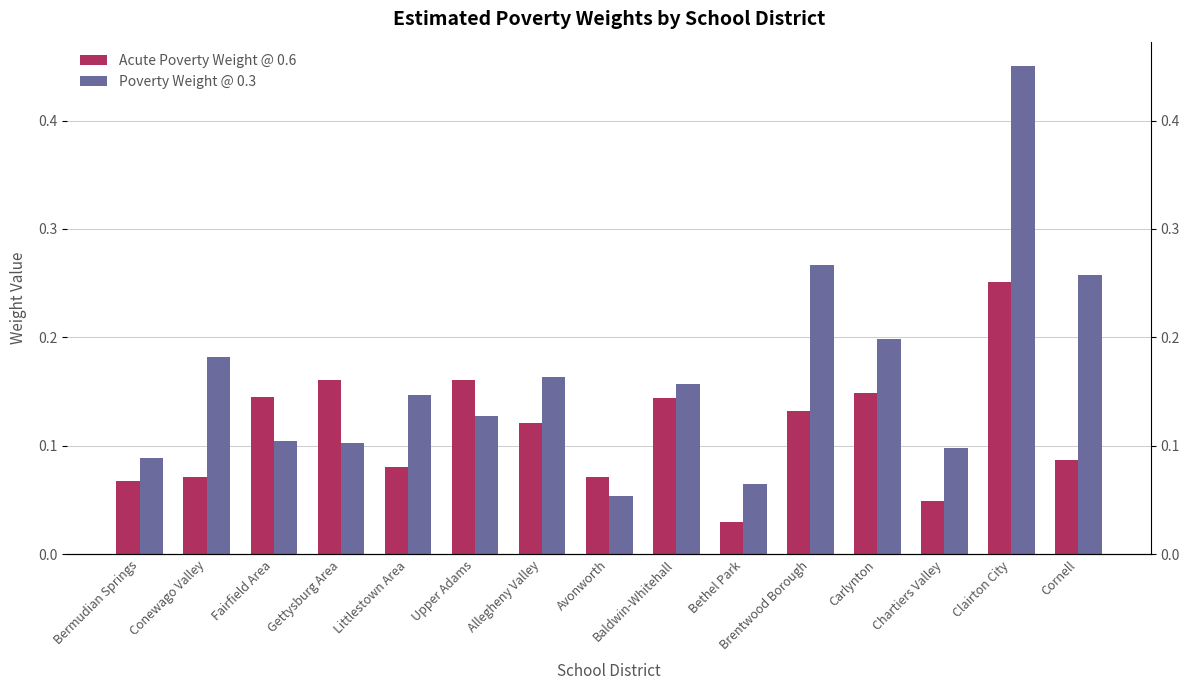

Rank the series by their maximum value, from highest to lowest.

Poverty Weight @ 0.3, Acute Poverty Weight @ 0.6